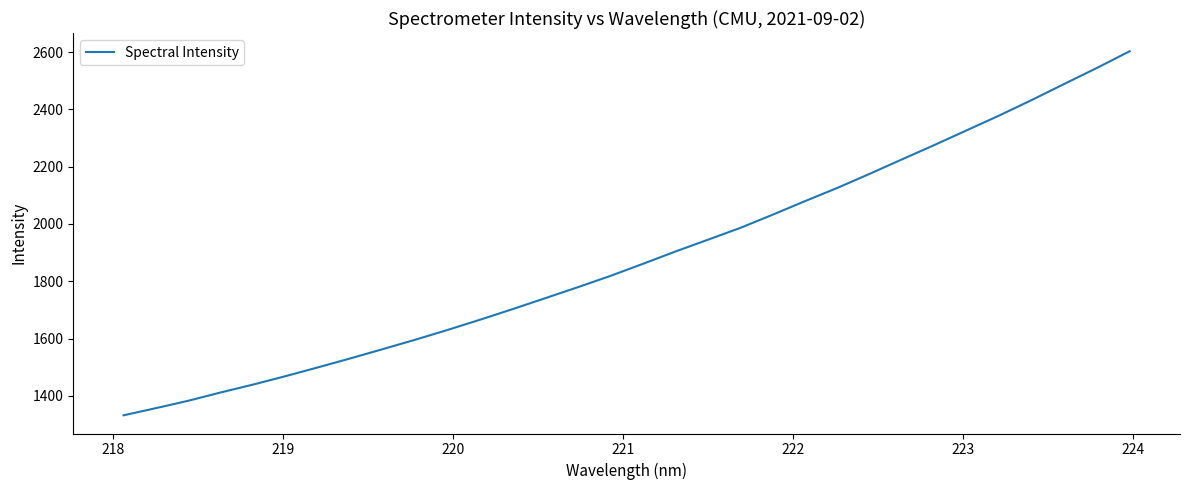

What is the minimum value shown in the chart?

1332.5